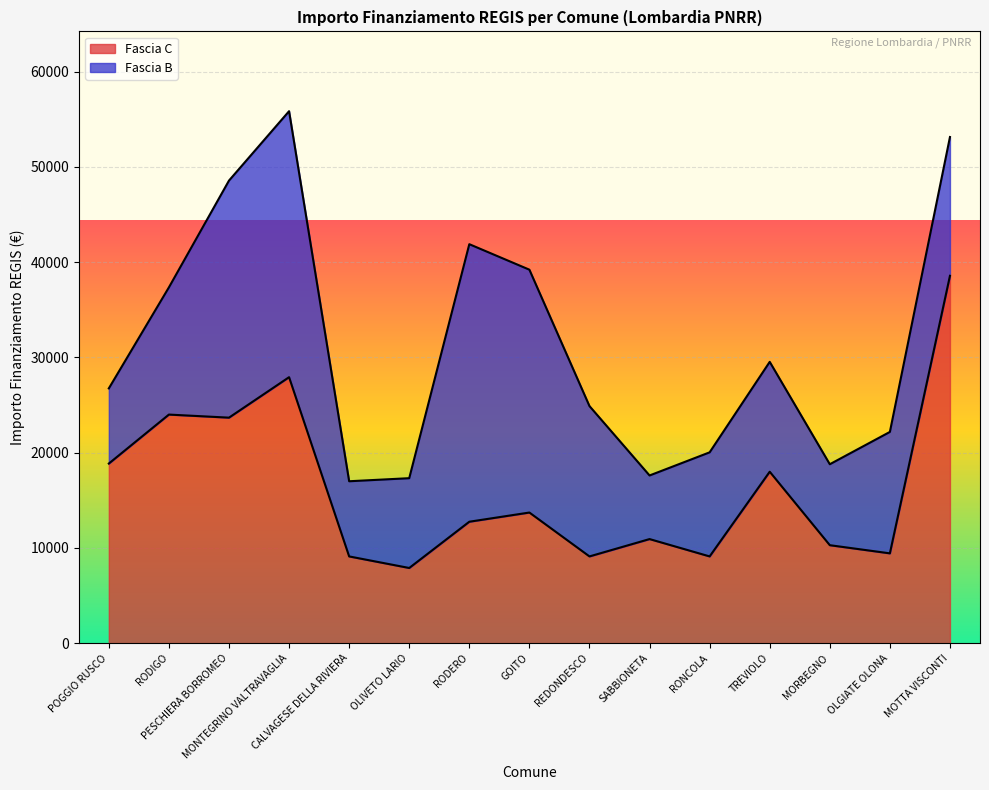

List the labels in order of value, largest first.

MOTTA VISCONTI, MONTEGRINO VALTRAVAGLIA, RODIGO, PESCHIERA BORROMEO, POGGIO RUSCO, TREVIOLO, GOITO, RODERO, SABBIONETA, MORBEGNO, OLGIATE OLONA, CALVAGESE DELLA RIVIERA, REDONDESCO, RONCOLA, OLIVETO LARIO